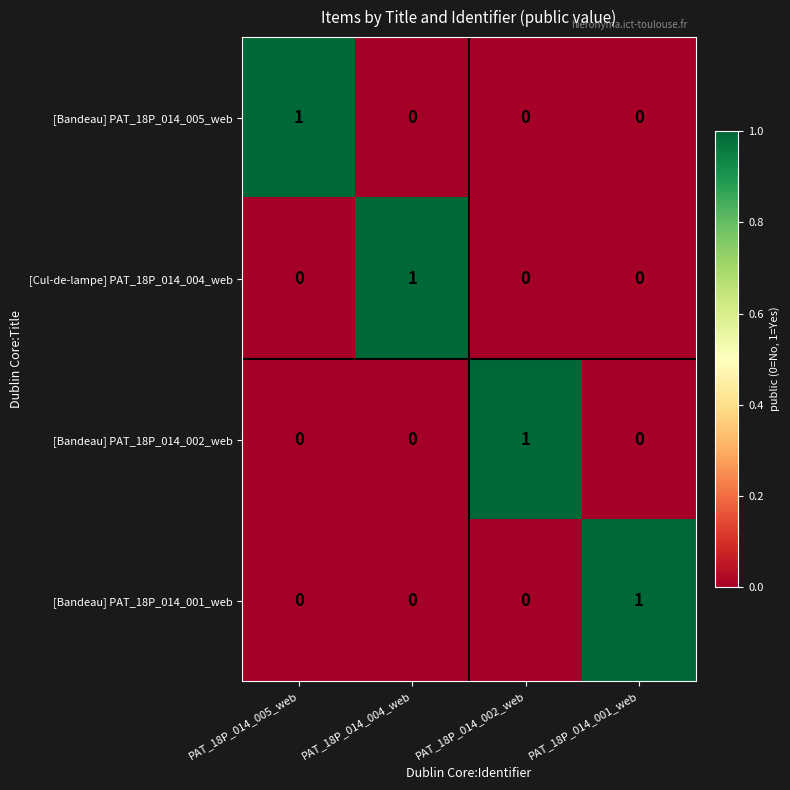

At which label does [Bandeau] PAT_18P_014_001_web reach its peak?

PAT_18P_014_001_web